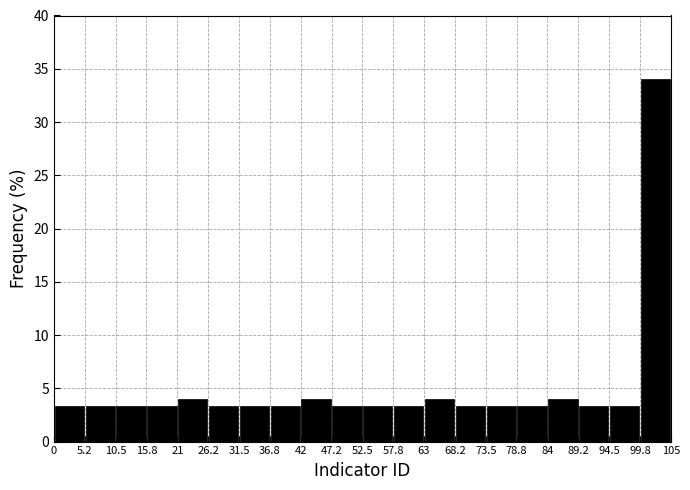

Reading left to right, list every bar in this chart as the range it spans on the x-axis followed by its height. The values are not printed on the chart, so give them approximately, as read against the axis.

0 to 5.2: 3.5
5.2 to 10.5: 3.5
10.5 to 15.8: 3.5
15.8 to 21: 3.5
21 to 26.2: 4.0
26.2 to 31.5: 3.5
31.5 to 36.8: 3.5
36.8 to 42: 3.5
42 to 47.2: 4.0
47.2 to 52.5: 3.5
52.5 to 57.8: 3.5
57.8 to 63: 3.5
63 to 68.2: 4.0
68.2 to 73.5: 3.5
73.5 to 78.8: 3.5
78.8 to 84: 3.5
84 to 89.2: 4.0
89.2 to 94.5: 3.5
94.5 to 99.8: 3.5
99.8 to 105: 34.0